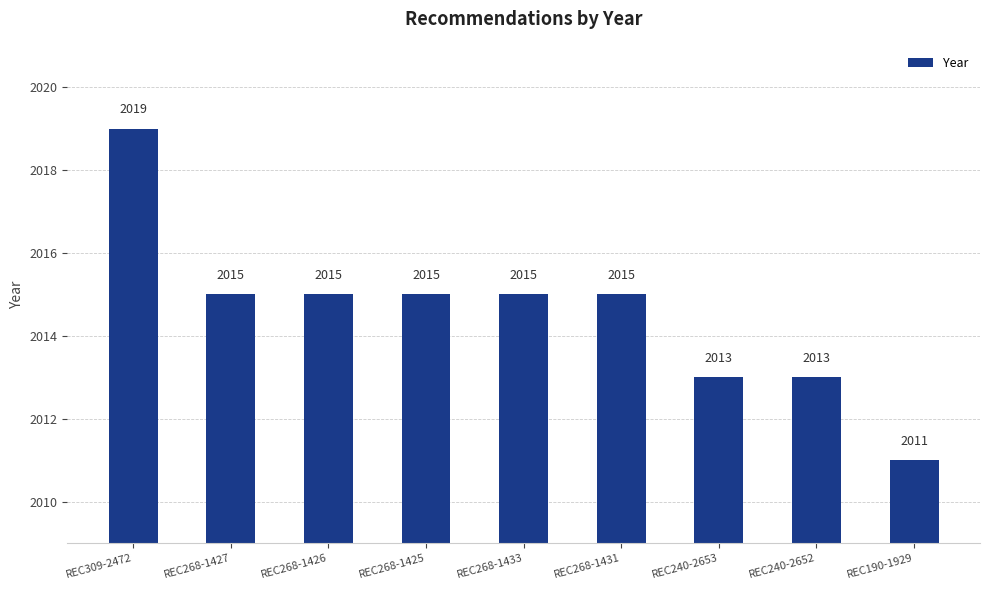

What position from the right is REC240-2653?

3